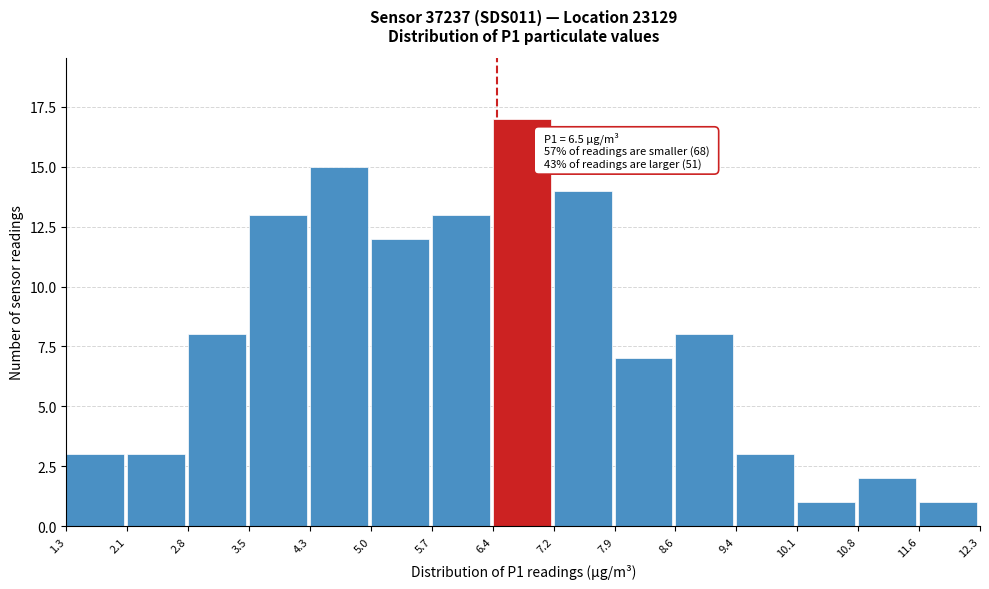

Over which range of the x-axis is the bar tallest?

6.4 to 7.2